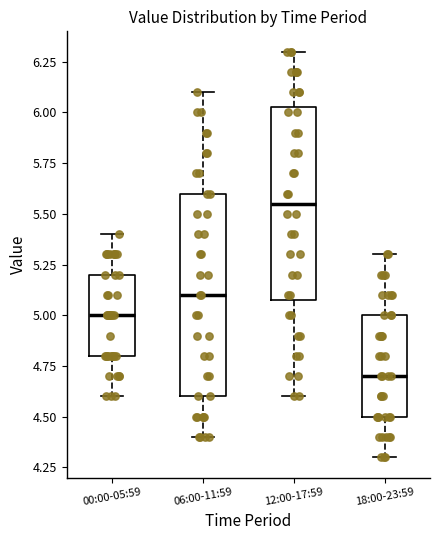

Where is the upper edge of the box for 06:00-11:59 on the y-axis? The values are not printed on the chart, so give them approximately, as read against the axis.

5.60